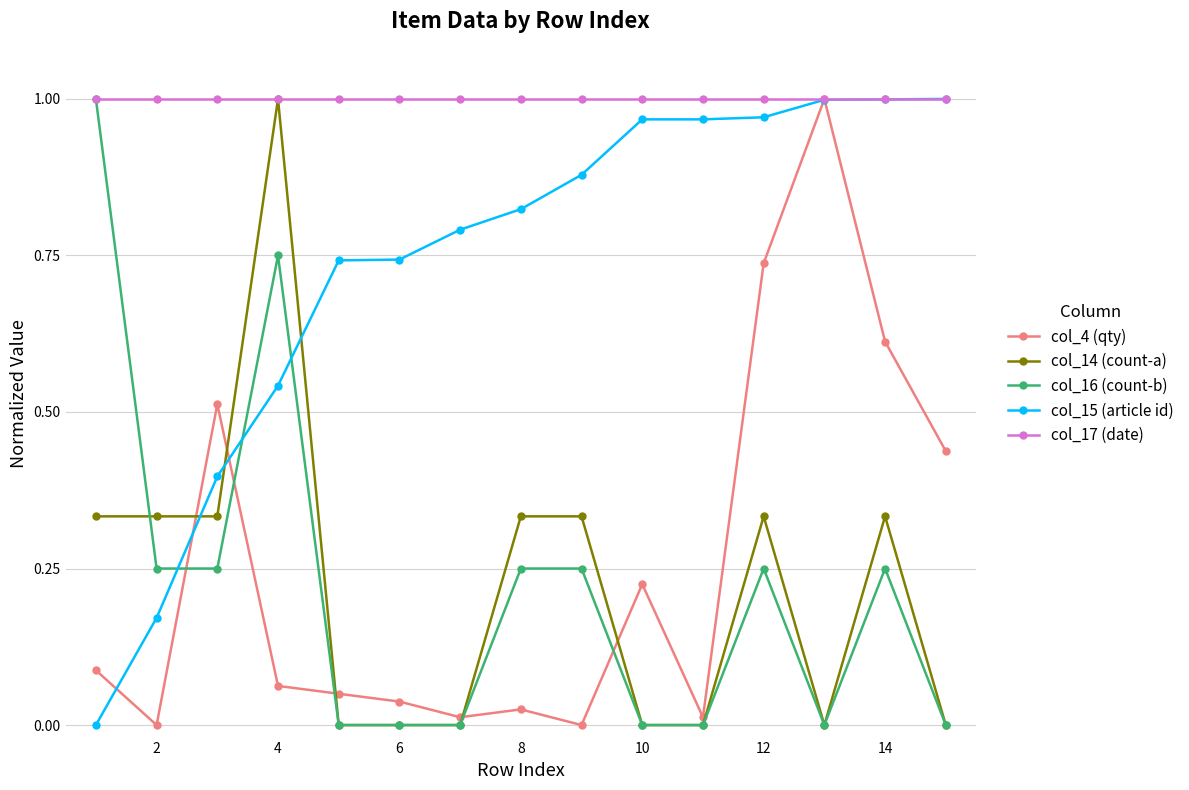

How many lines are shown in the chart?

5